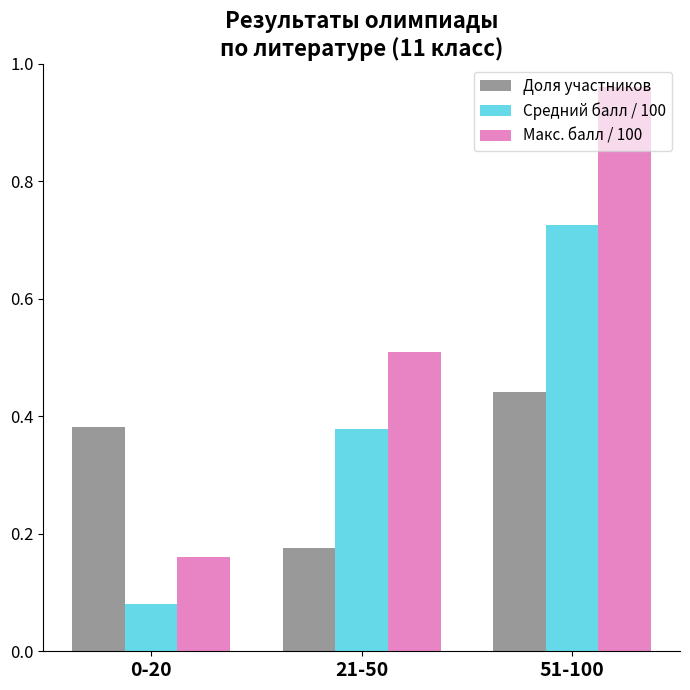

How many groups of bars are there?

3